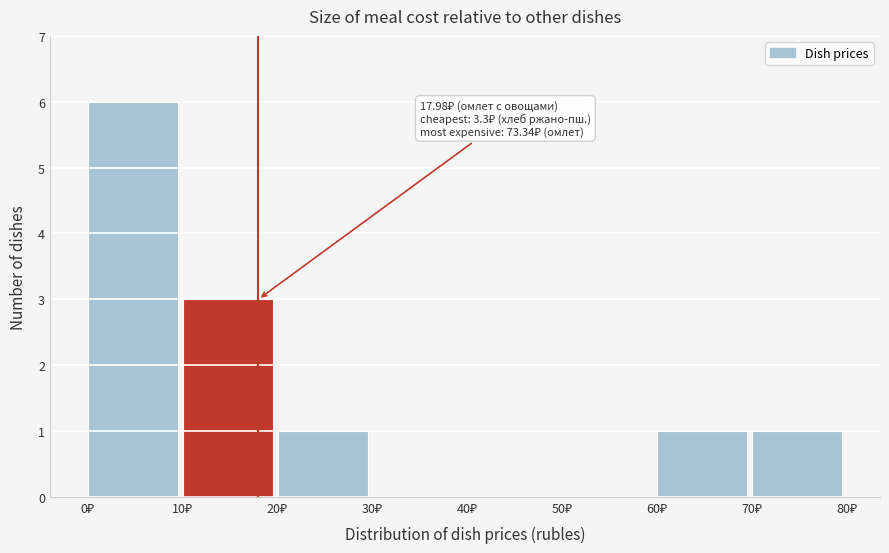

Over which range of the x-axis is the bar tallest?

0 to 10